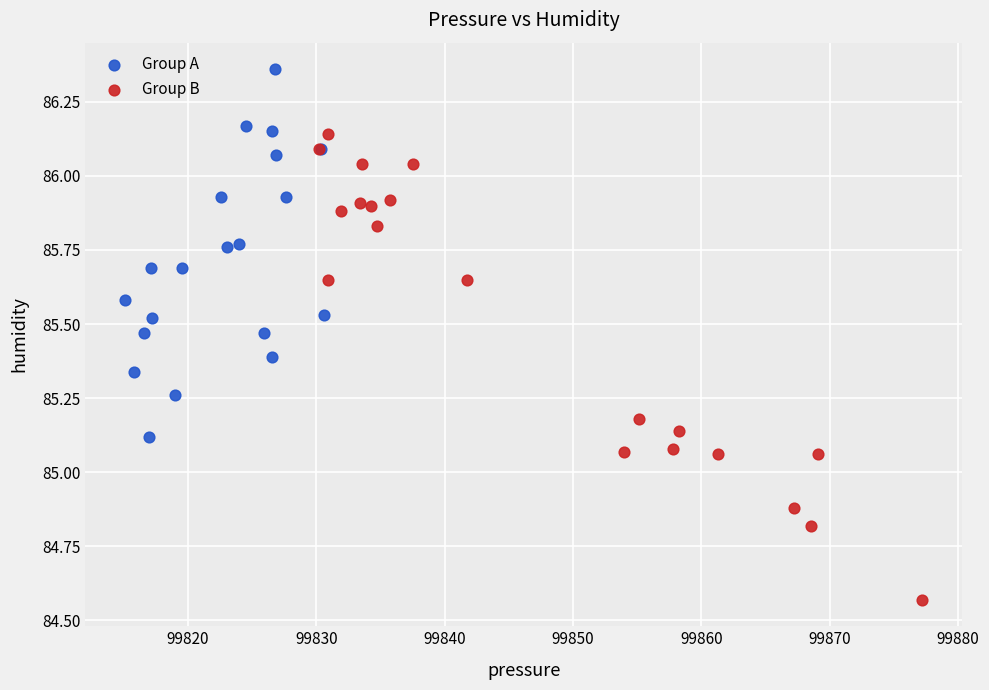

Which series contains the lowest Y value?

Group B